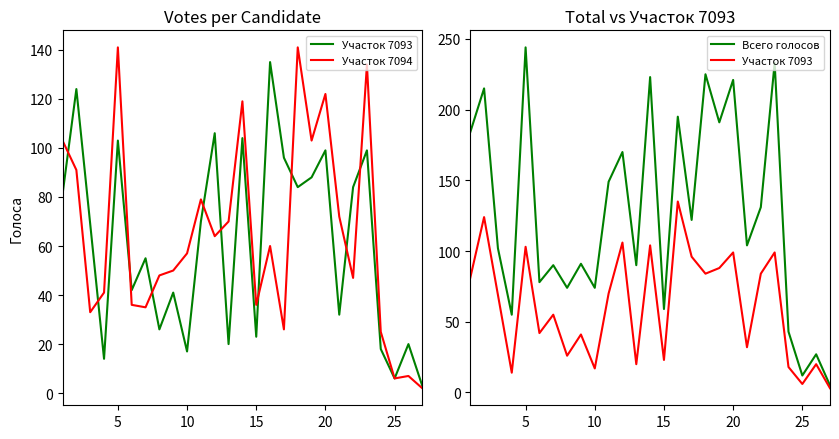

What is the average value of the Участок 7093 series?

61